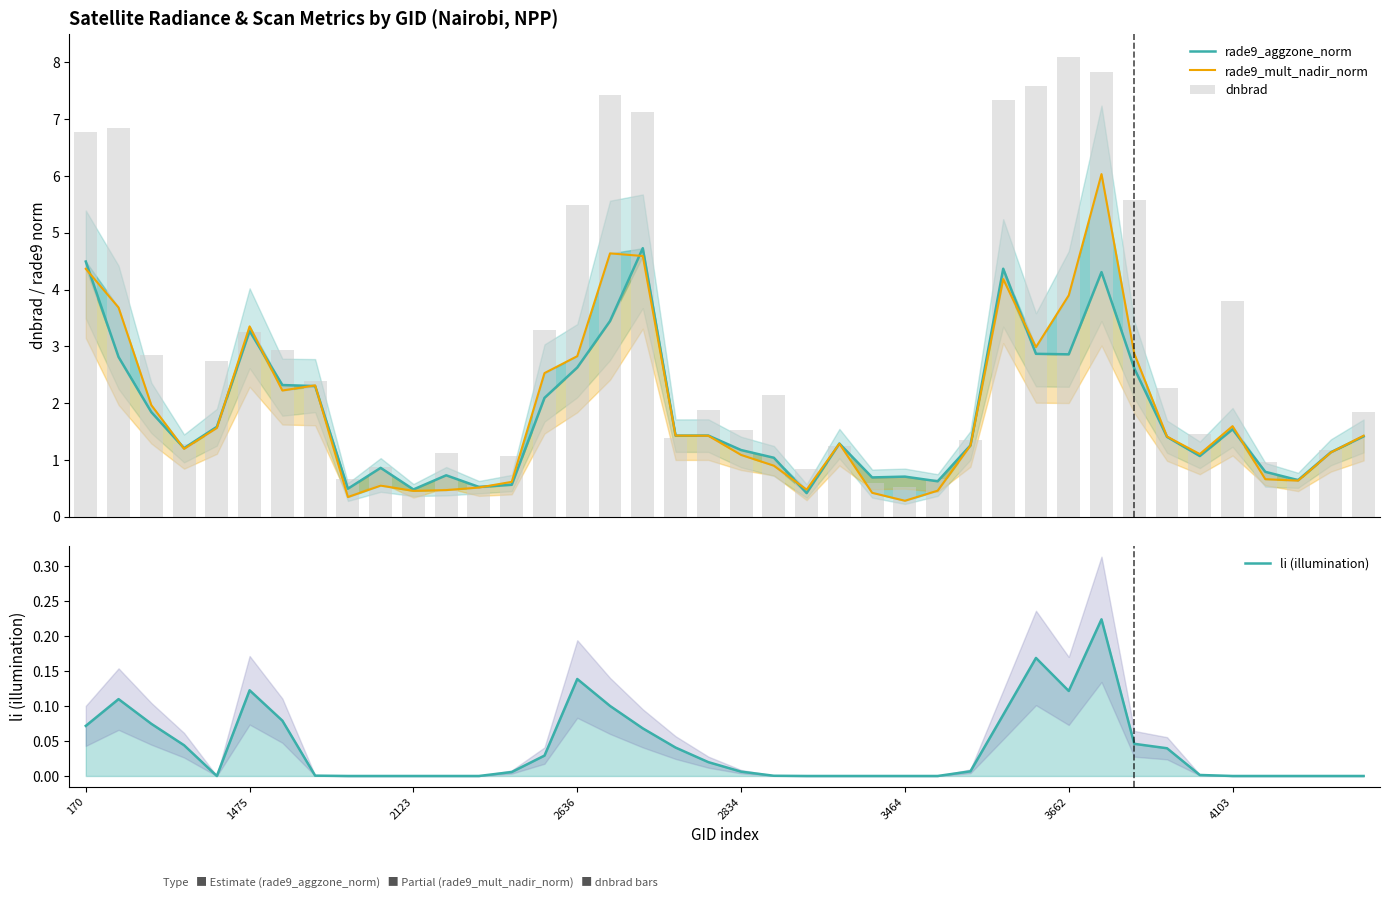

The rade9_mult_nadir_norm series shows 0.9 at 21. True or false?

True